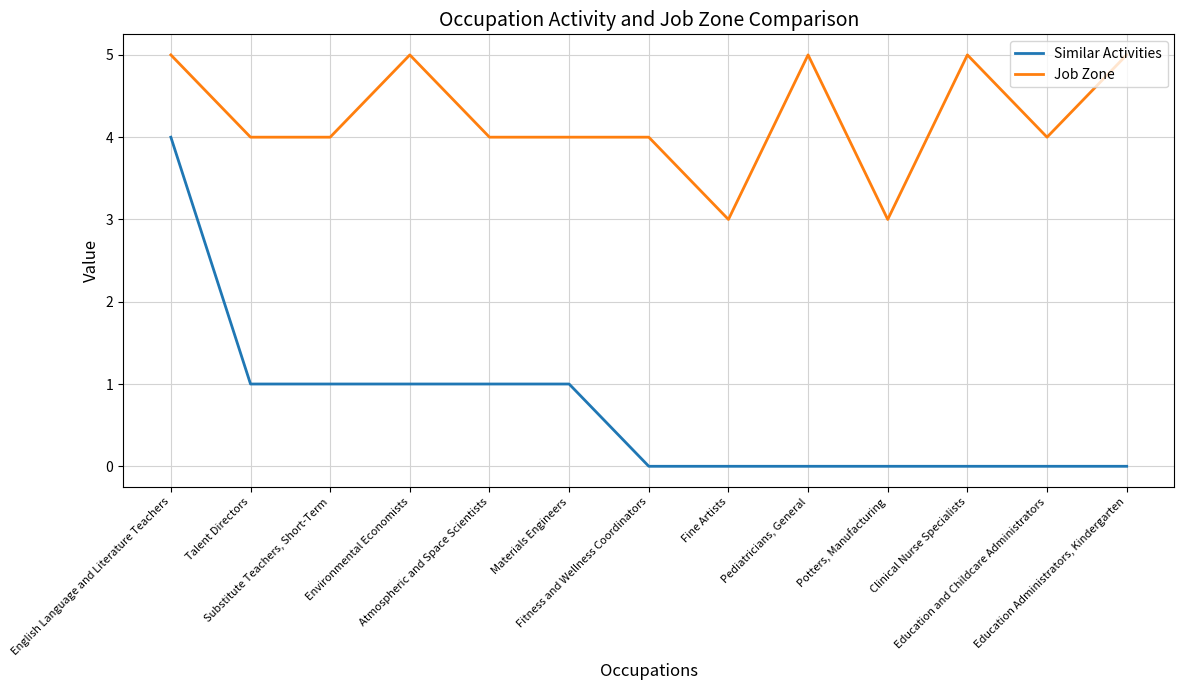

Which series has the widest spread of values?

Similar Activities